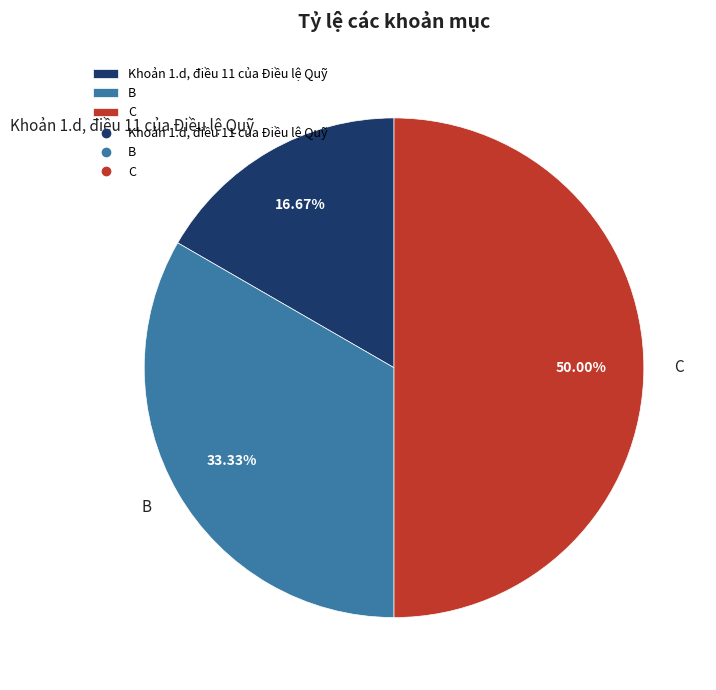

Approximately how many times larger is the value at Khoản 1.d, điều 11 của Điều lệ Quỹ compared to B?

0.5